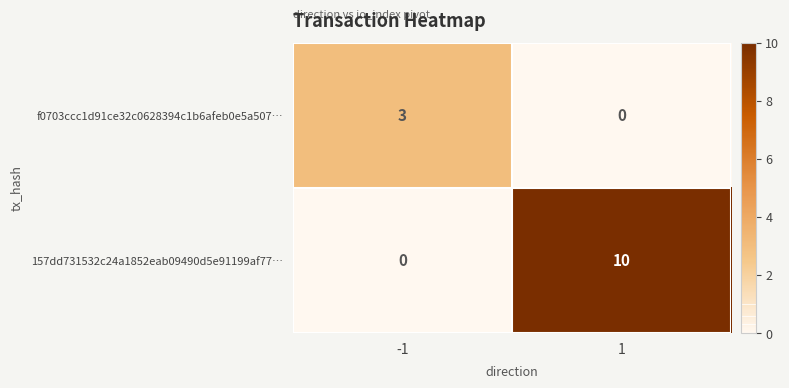

Is the value of f0703ccc1d91ce32c0628394c1b6afeb0e5a507… at 1 greater than the value of 157dd731532c24a1852eab09490d5e91199af77… at 1?

No